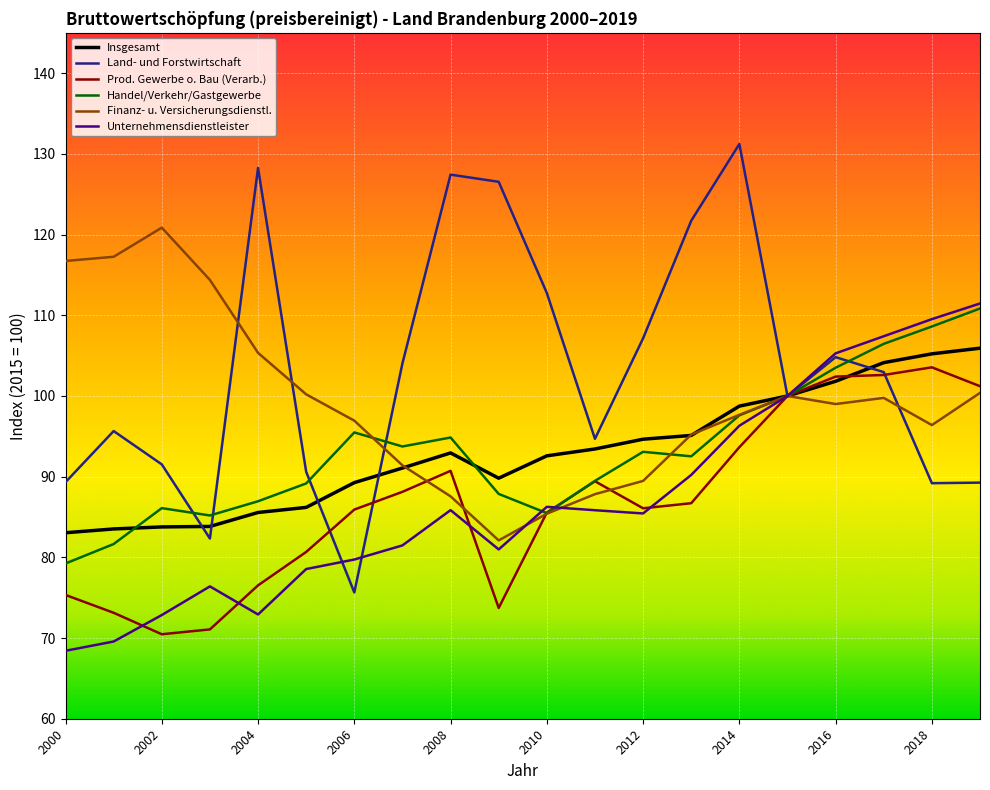

Does the chart have visible grid lines?

Yes